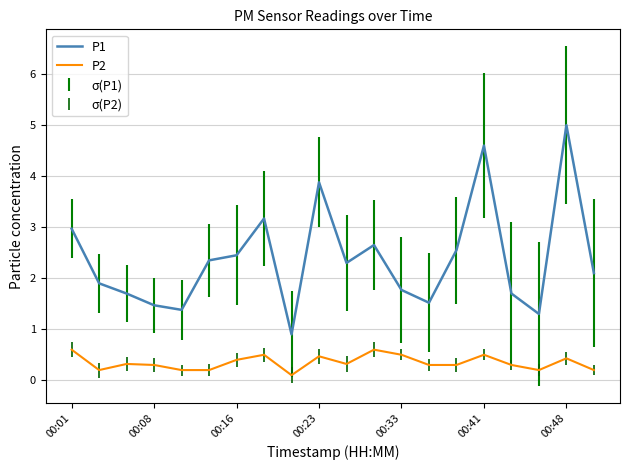

What is the lowest value of the P1 series?

0.9